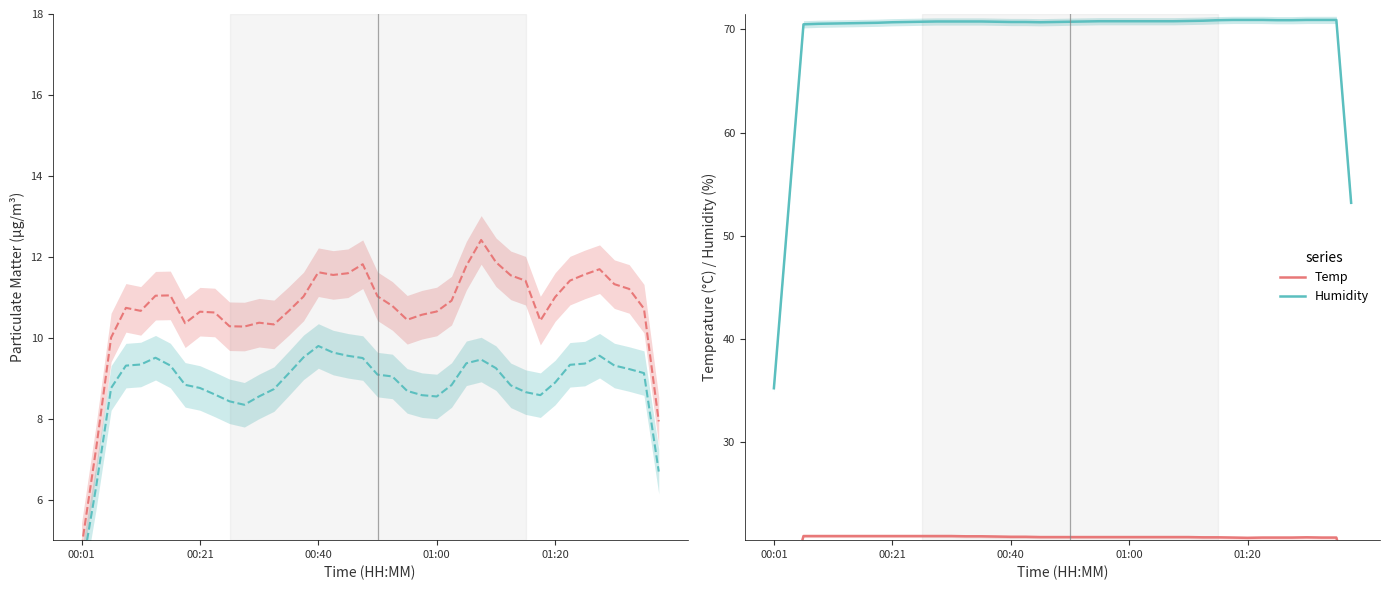

What is the difference between the maximum and minimum values in the SDS_P1 series?

7.6